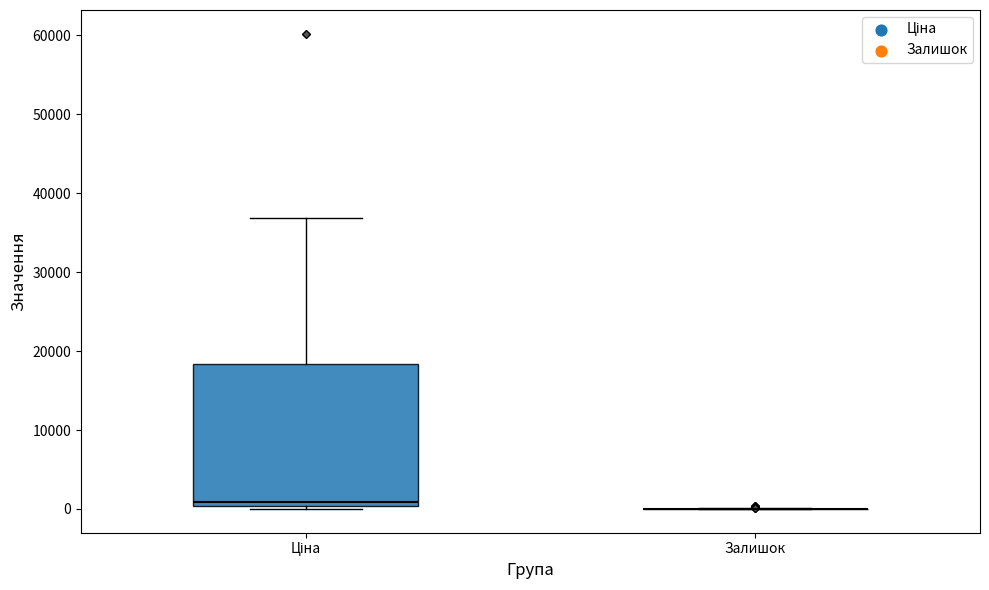

Reading left to right, transcribe this box plot: for each box, give where its median line is, the range the box spans, and where its two whiskers end, as read against the y-axis. The values are not printed on the chart, so give them approximately, as read against the axis.

Ціна: median 1000, box 0 to 18000, whiskers 0 (just below the box's lower edge) to 37000
Залишок: box collapsed to a line at 0, whiskers 0 to 0